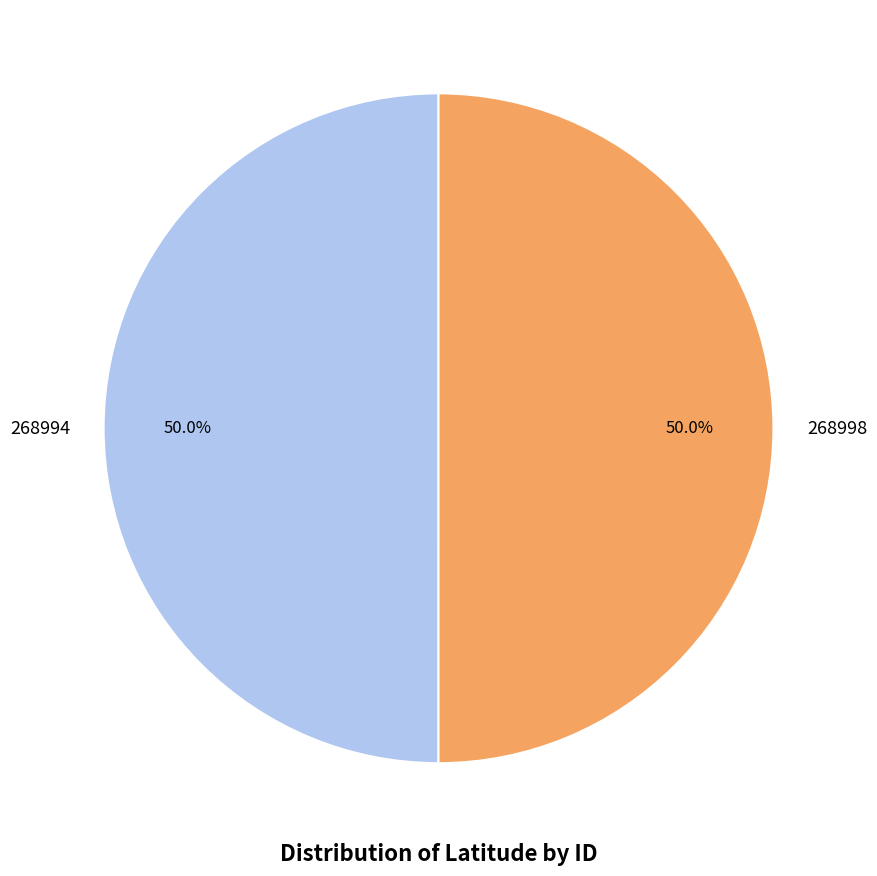

How many slices are in this pie chart?

2